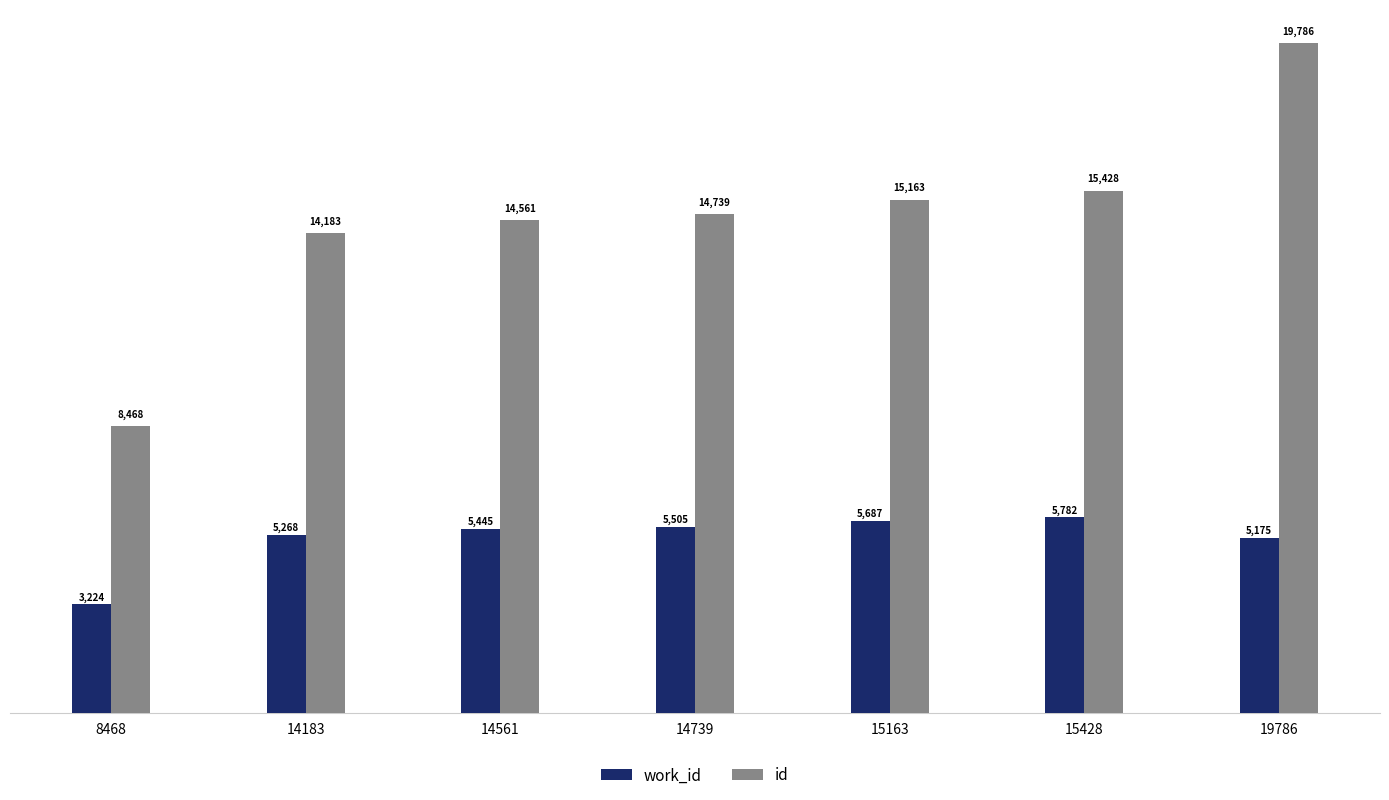

Between 14183 and 15428, which series saw the biggest shift?

id